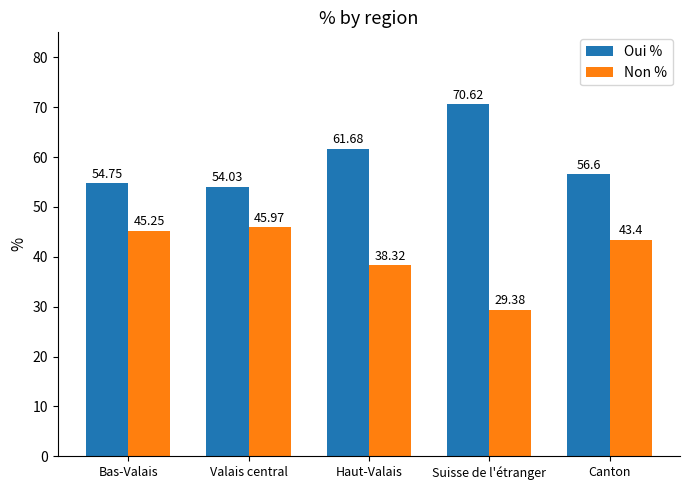

At how many categories does at least one series exceed 42?

5